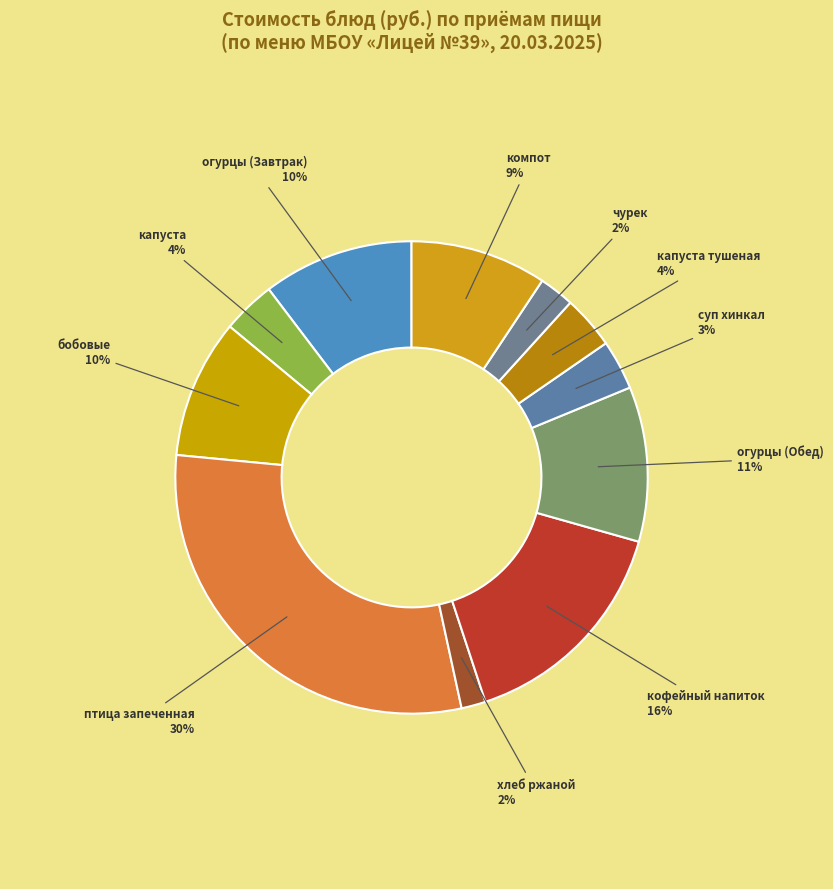

Is it true that огурцы (Завтрак) is 10% of the pie?

True